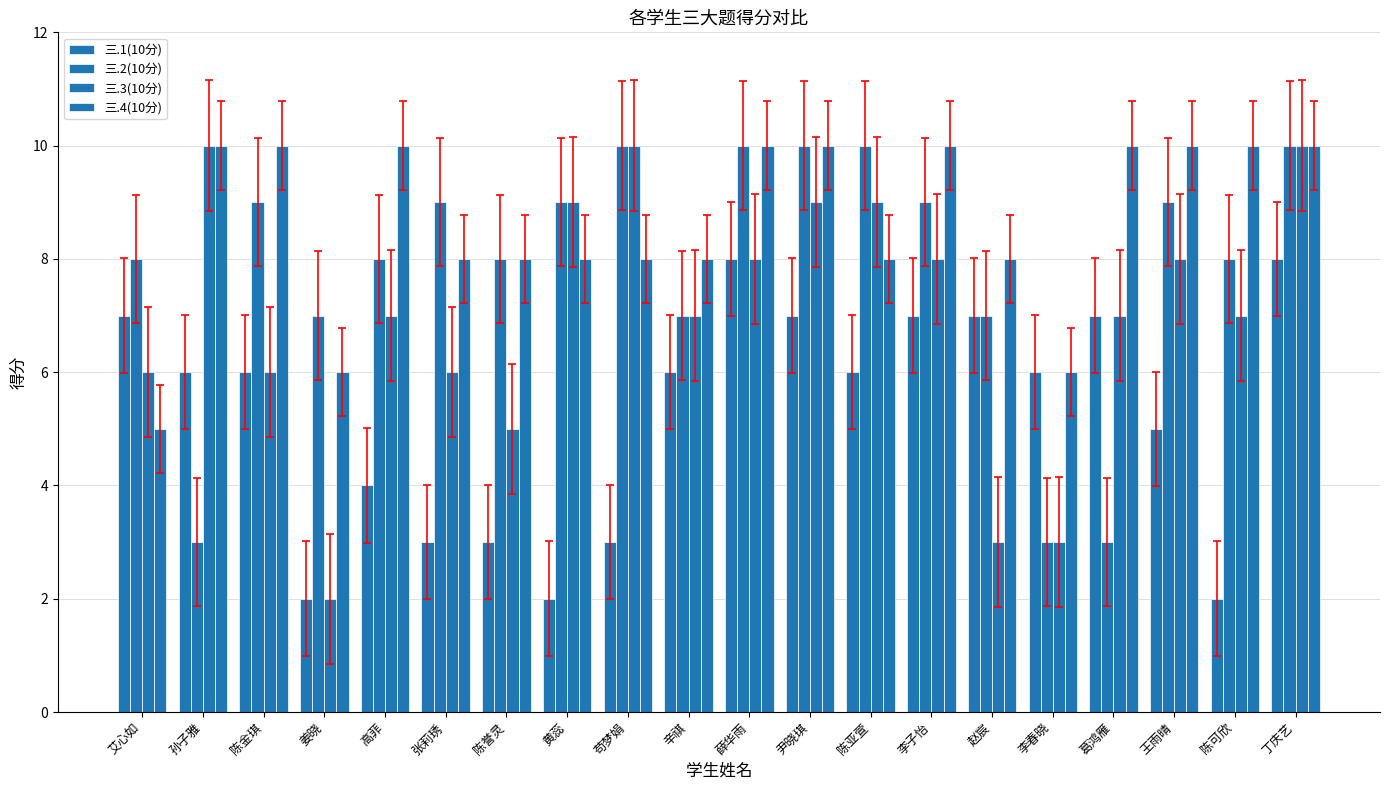

At which category does the chart reach its minimum across all series?

姜晓